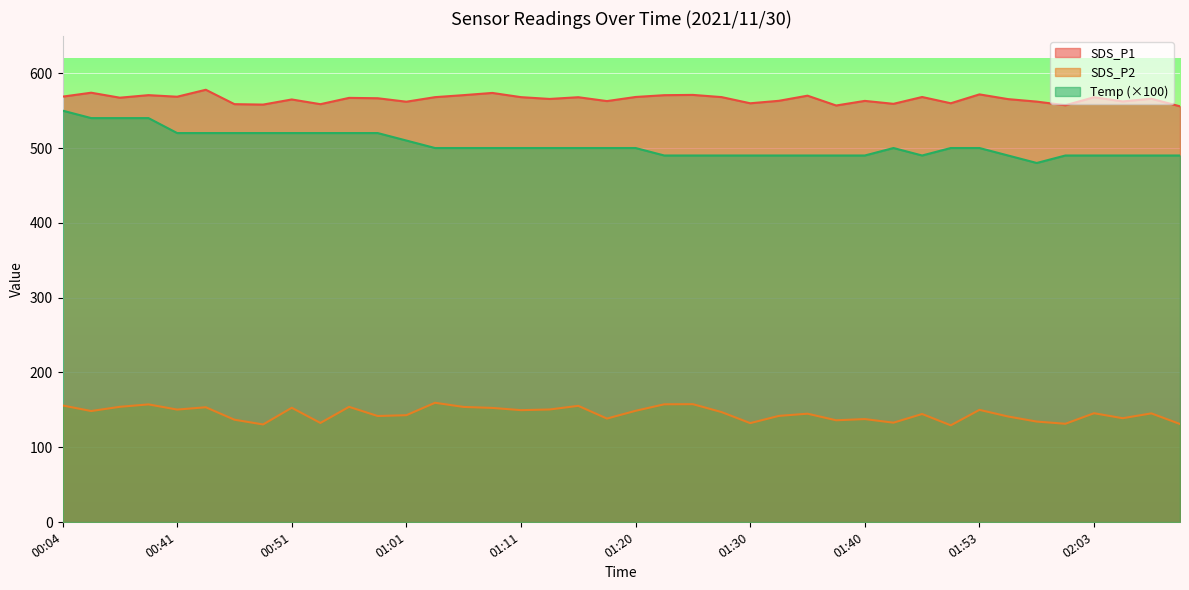

The value of Temp at 01:51 is 338.7. True or false?

False